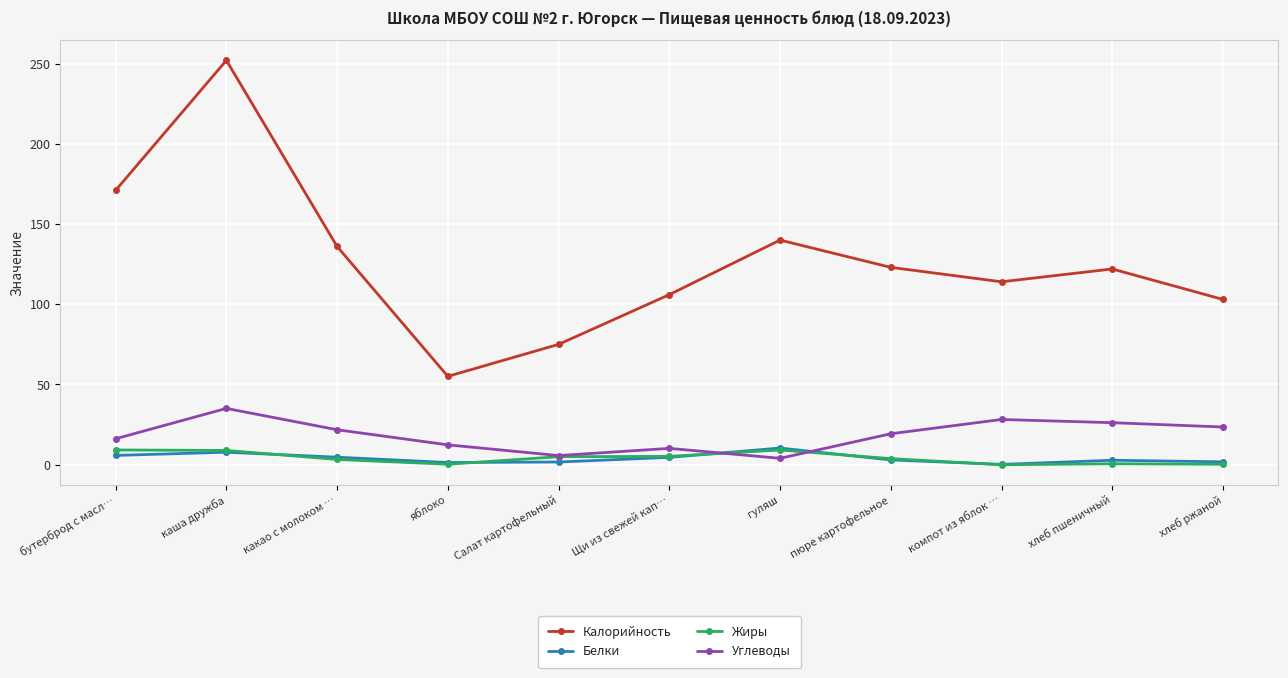

Is it true that Углеводы equals 49.6 at каша дружба?

False